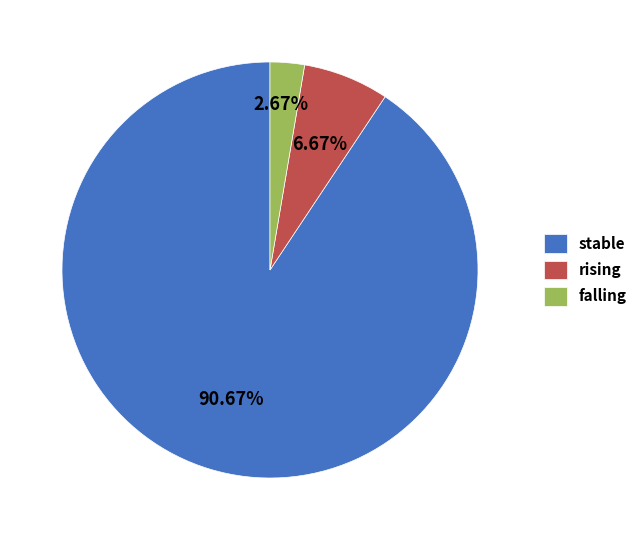

How many slices are in this pie chart?

3